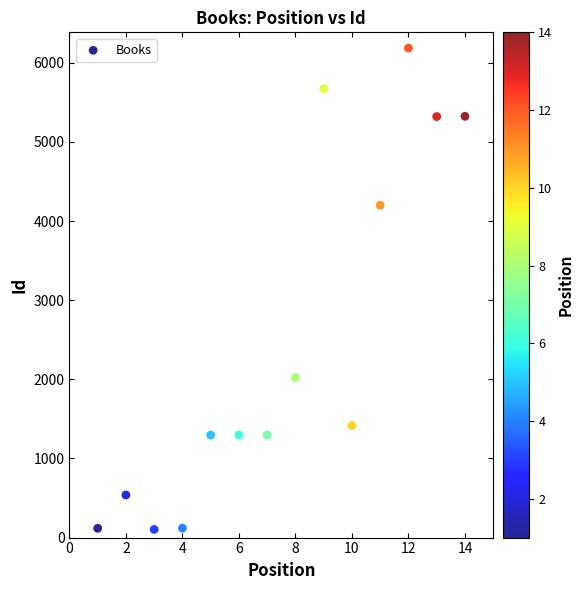

What Y value in the scatter plot is closest to 3143?

4199